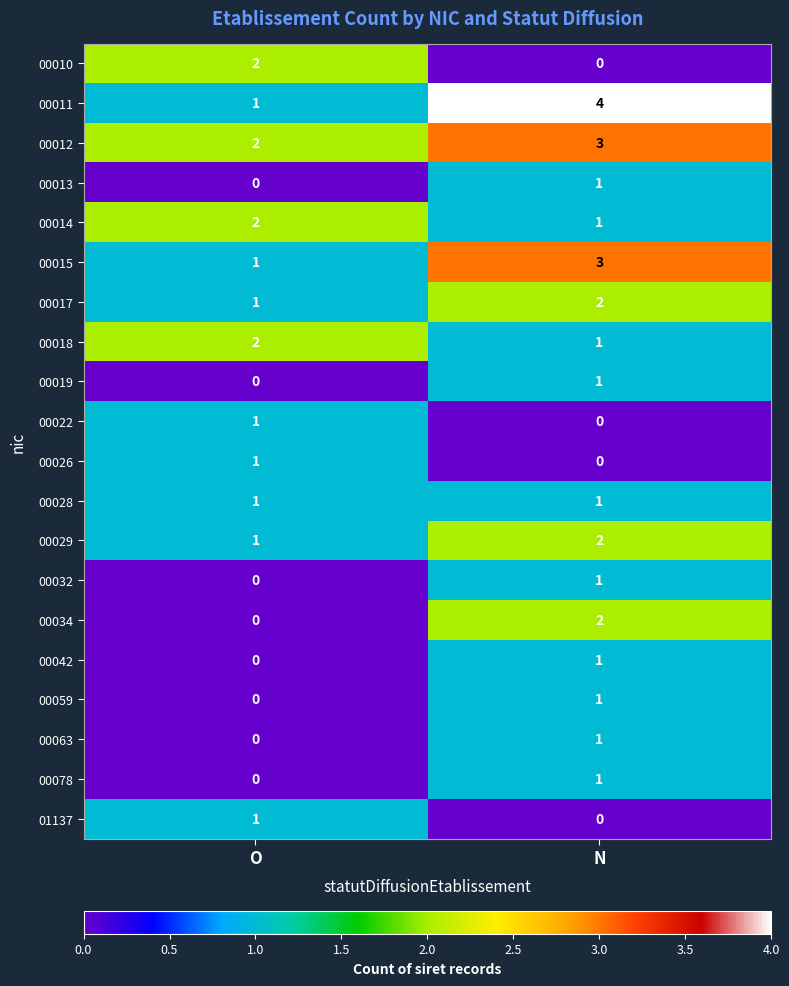

Which series has the largest range (max minus min)?

00011